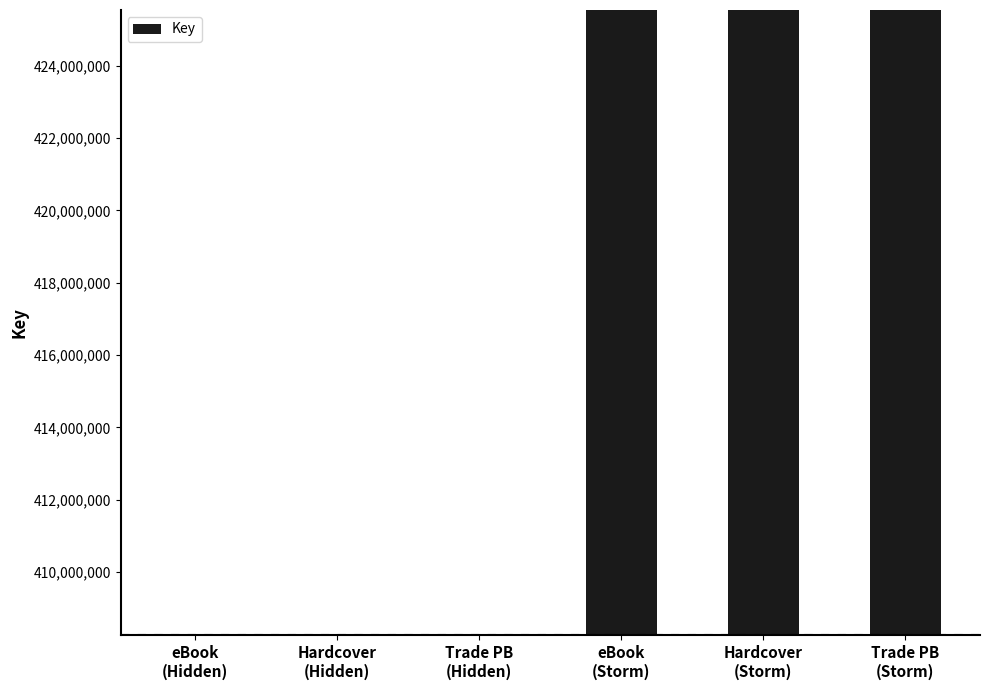

What is the difference between the maximum and minimum values?

17303174